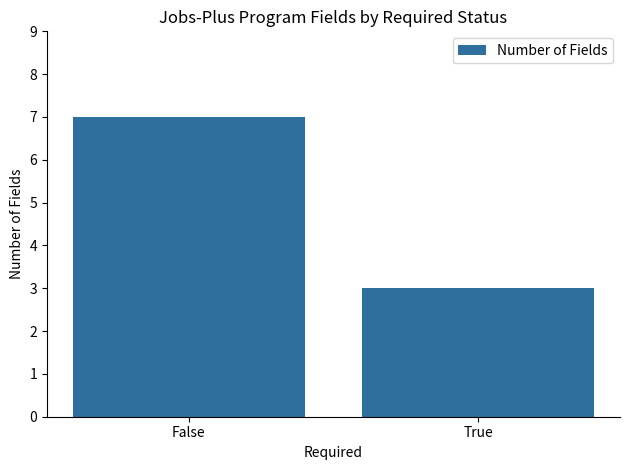

How many bars are there in total?

2